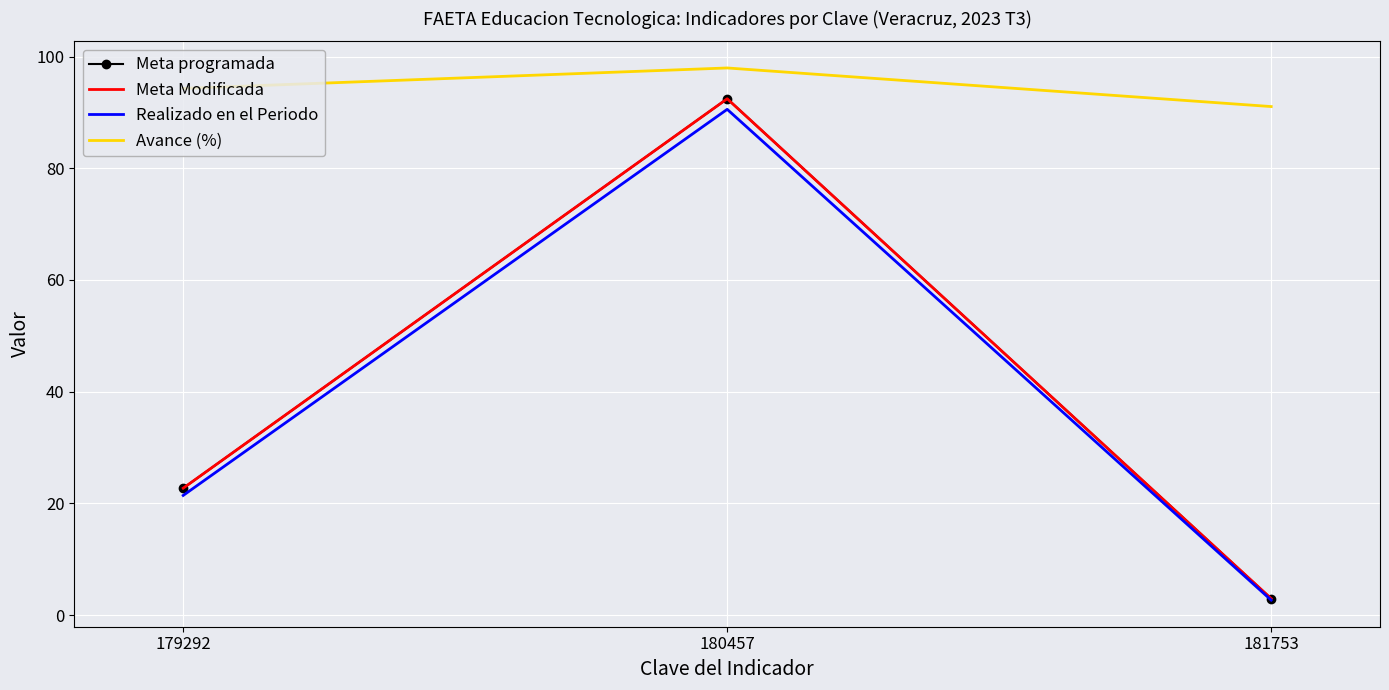

Which category has the highest value across all series?

180457